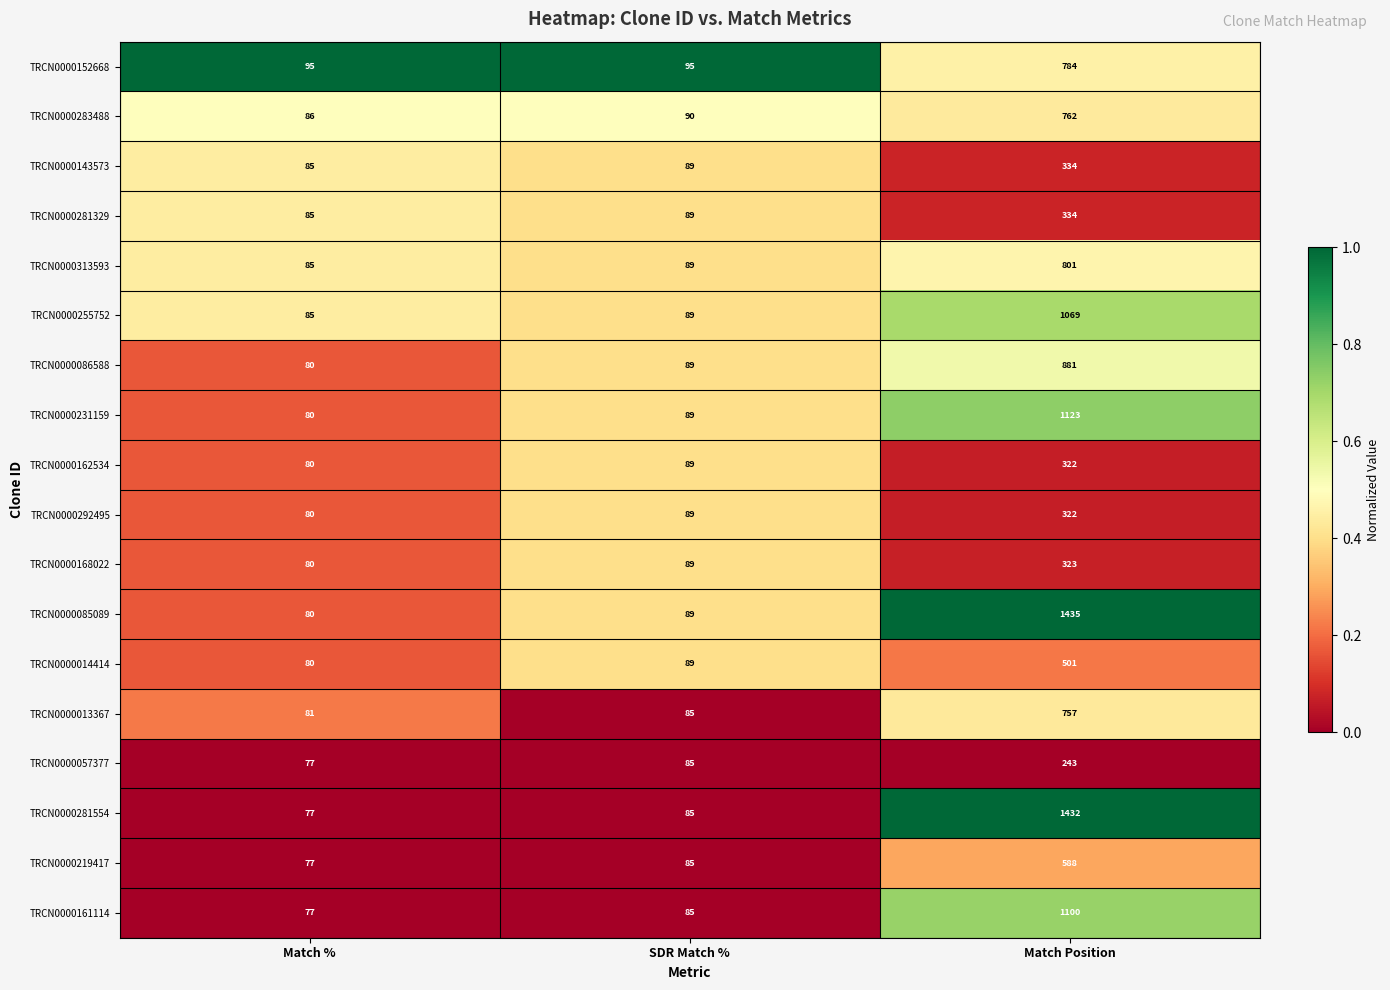

True or false: TRCN0000161114 has a value of 1100 at Match Position.

True